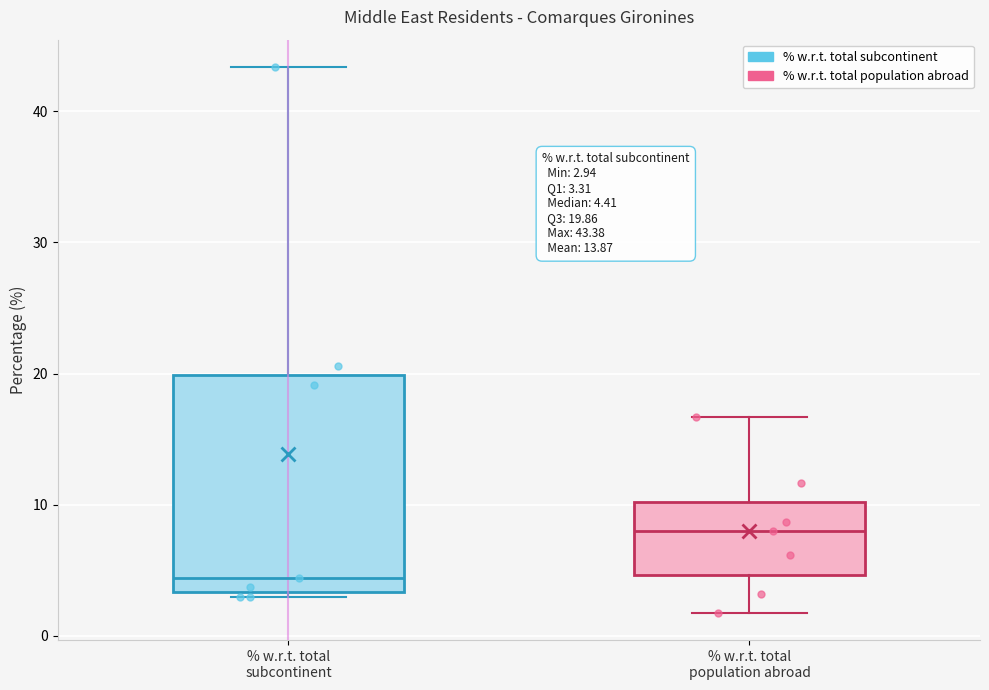

Which box has the lowest median line?

% w.r.t. total subcontinent